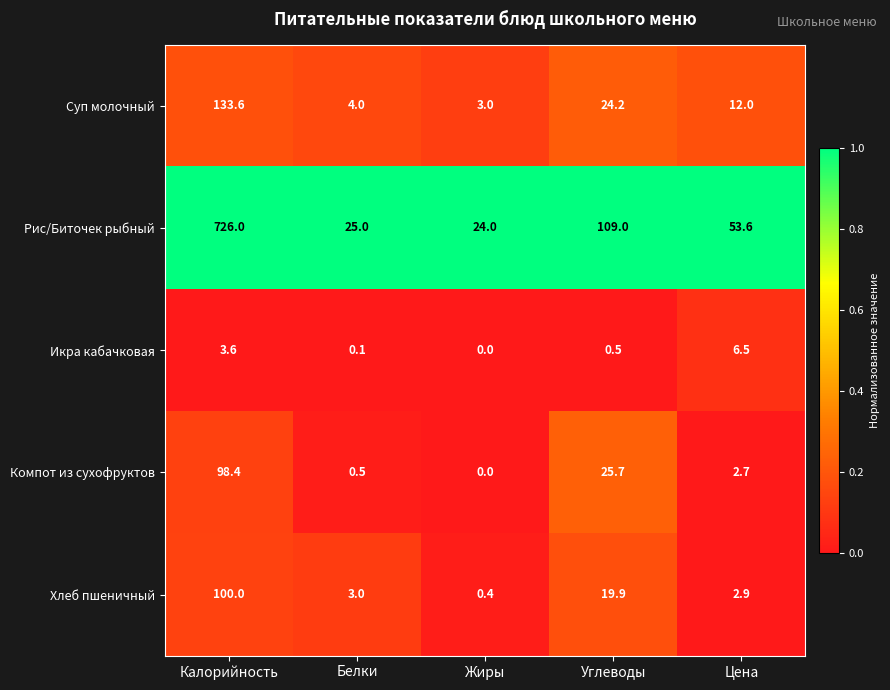

What is the greatest value displayed?

726.0